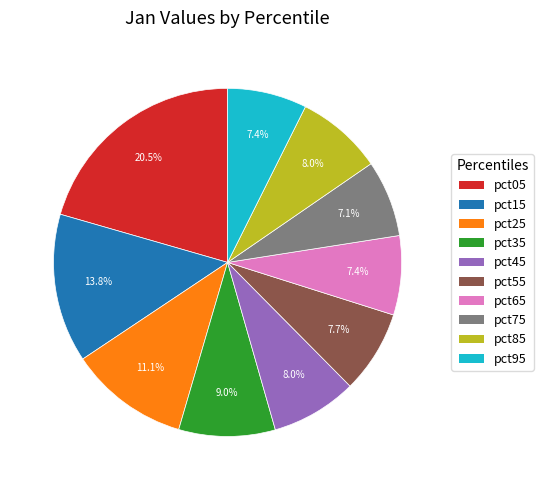

Is pct25 the majority of the pie?

No